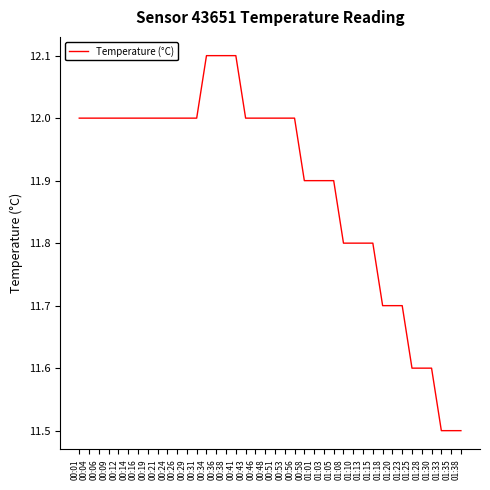

The chart shows a value of 6.6 at 01:03. True or false?

False